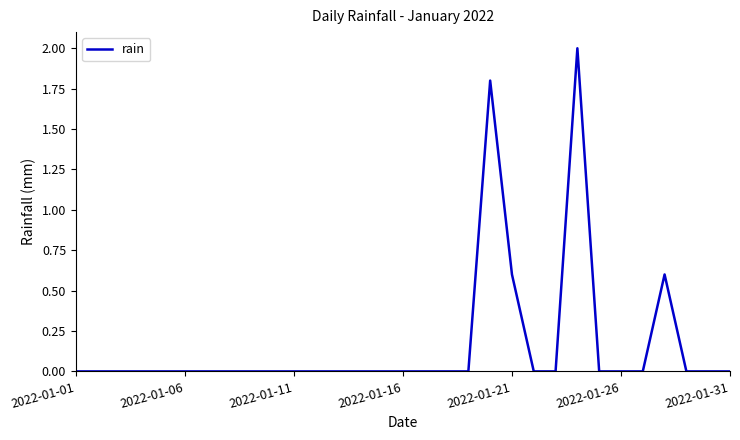

What is the maximum value shown in the chart?

2.0